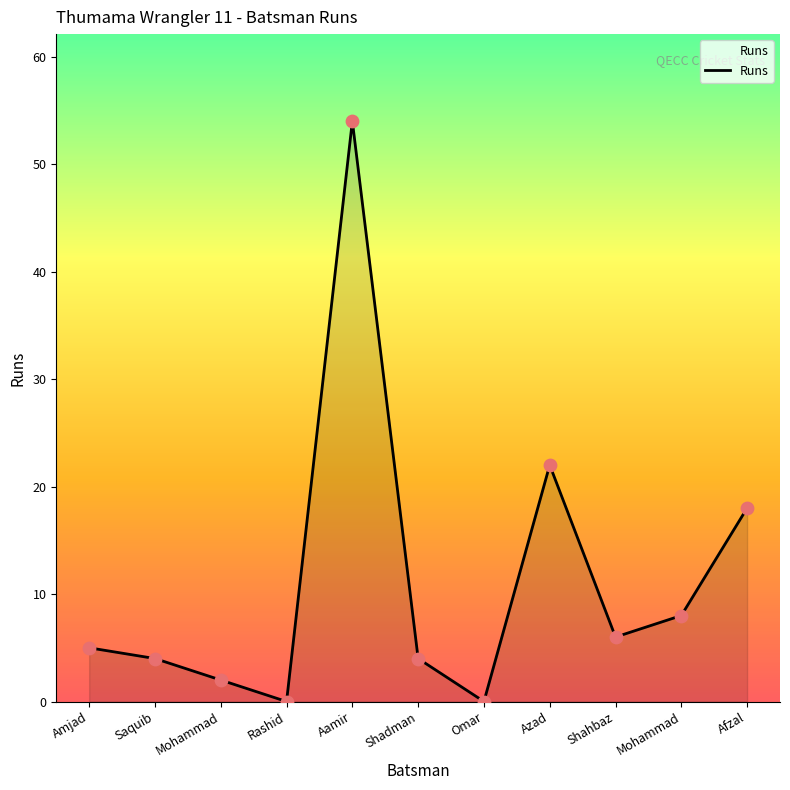

How many lines are shown in the chart?

1